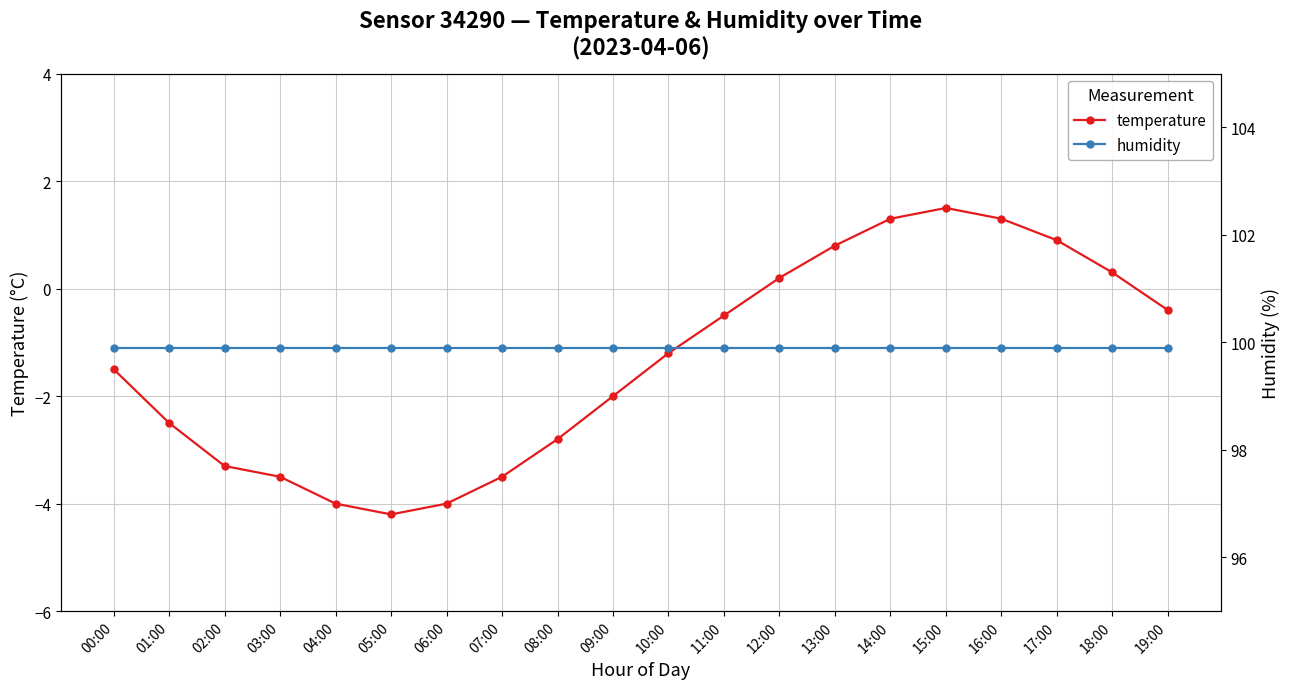

Is the value of temperature at 00:00 greater than the value of humidity at 05:00?

No